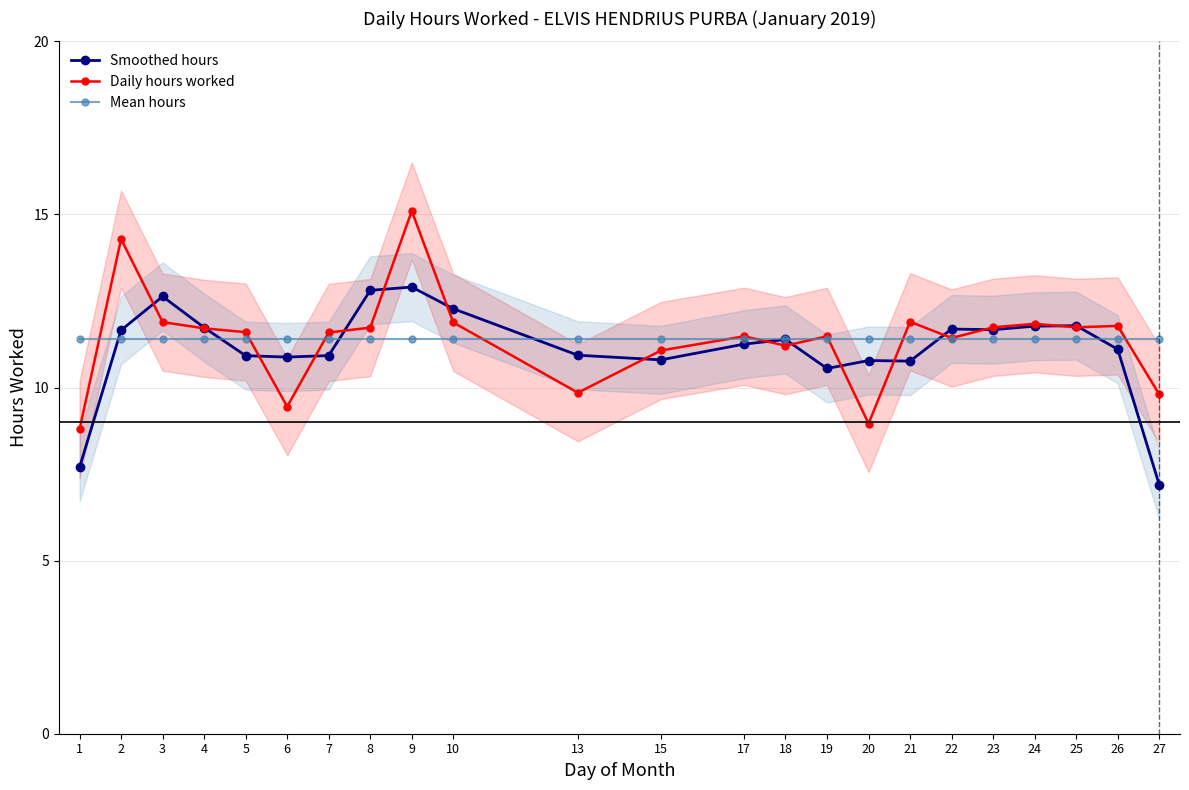

Is it true that Smoothed hours equals 19.0 at 23?

False